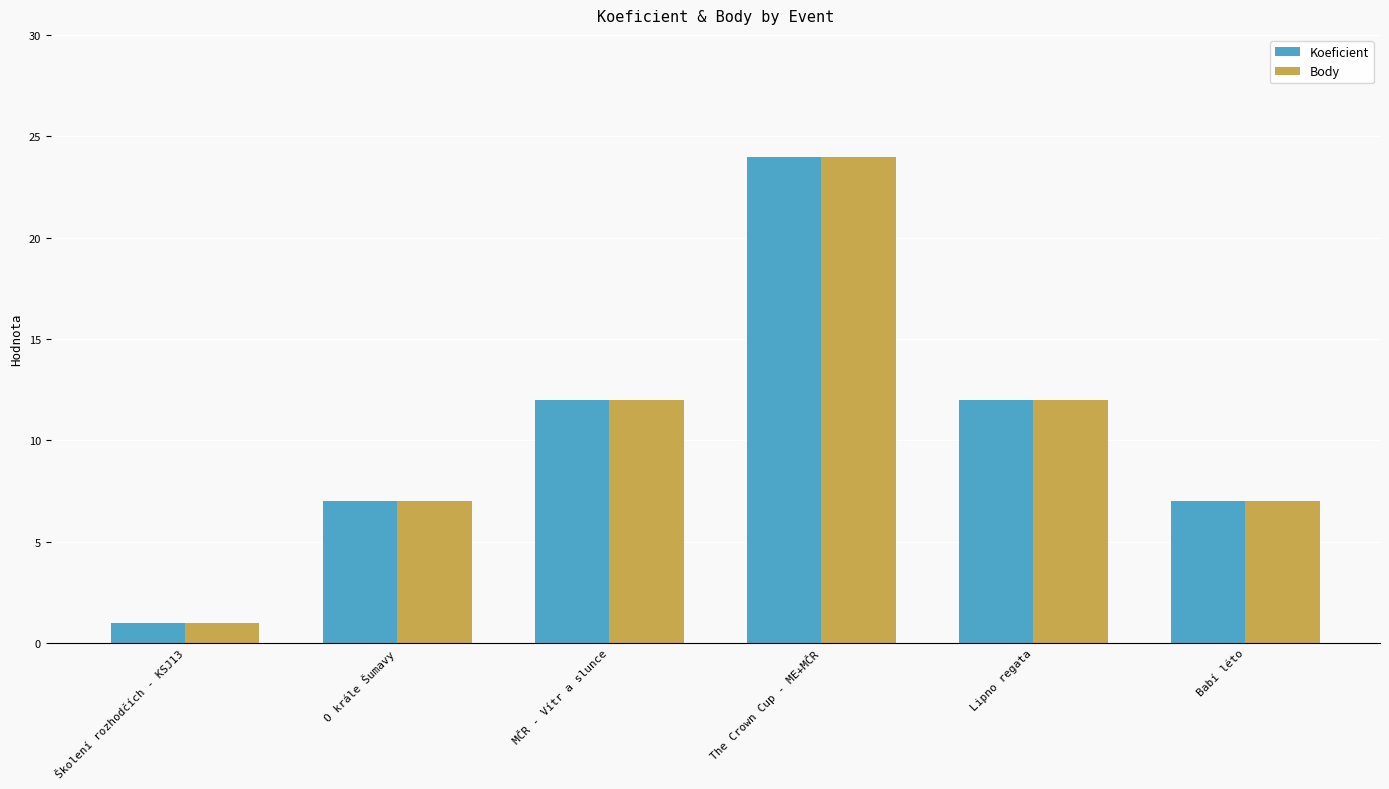

What is the label of the 1st bar from the right?

Babí léto